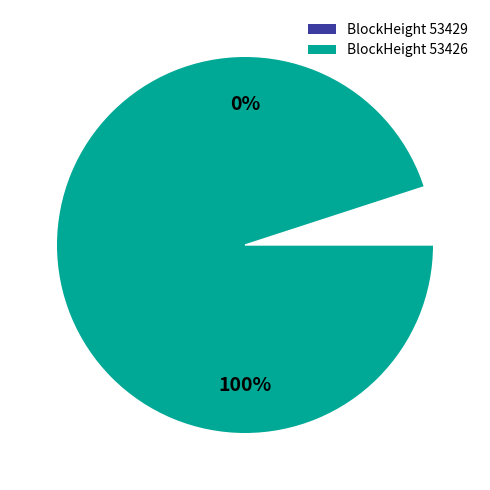

To the nearest percent, what is the average slice percentage?

50%